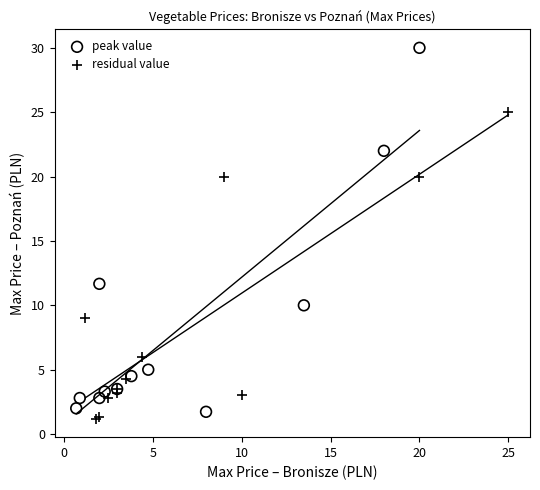

Which series has the widest spread of Y values?

peak value